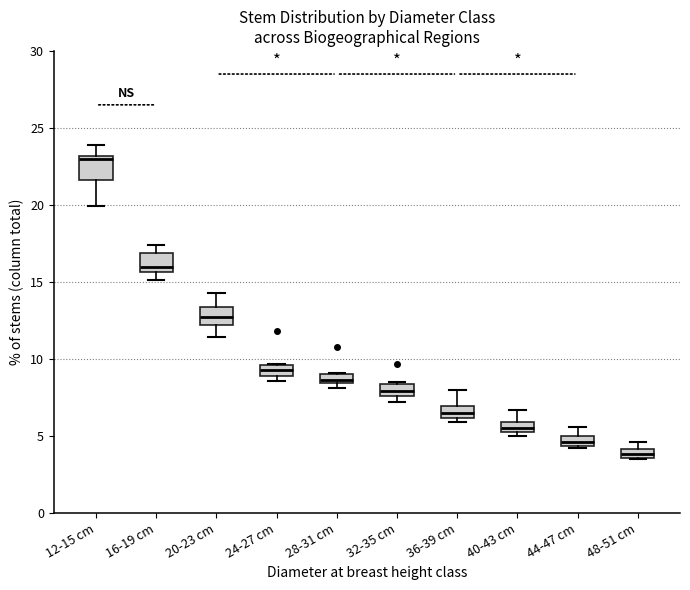

Which box has the lowest median line?

48-51 cm